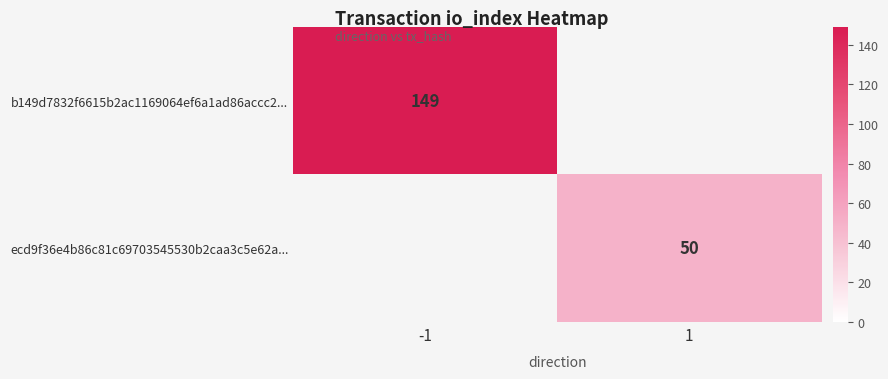

Is it true that ecd9f36e4b86c81c69703545530b2caa3c5e62a... equals 28 at 1?

False